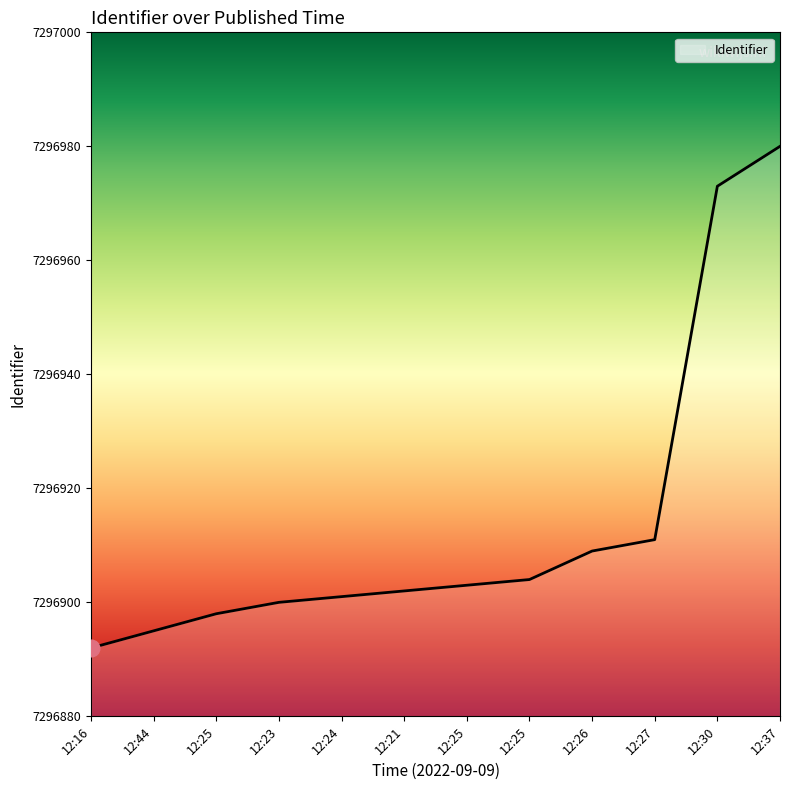

Approximately how many times larger is the value at 12:21 compared to 12:30?

1.0